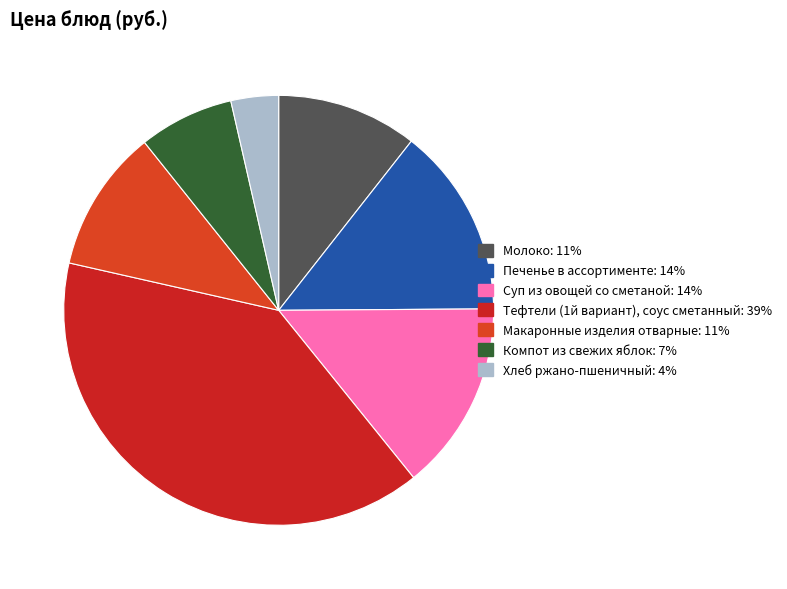

How many slices are in this pie chart?

7